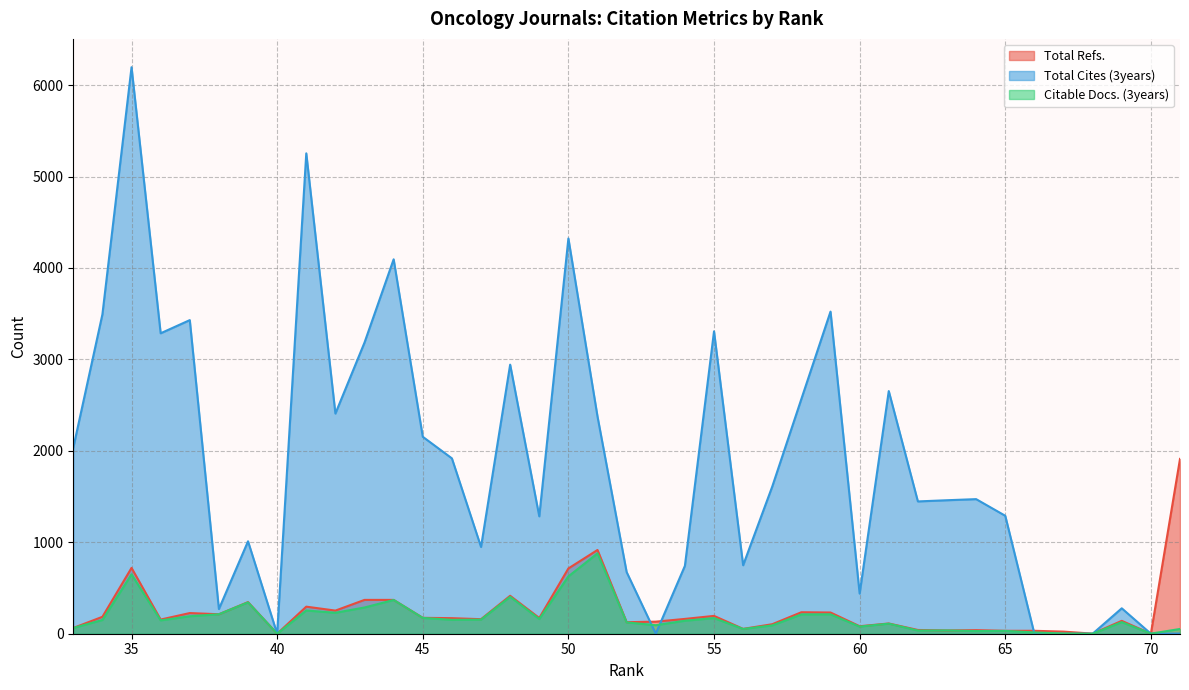

What is the total value across all series at 70?

1